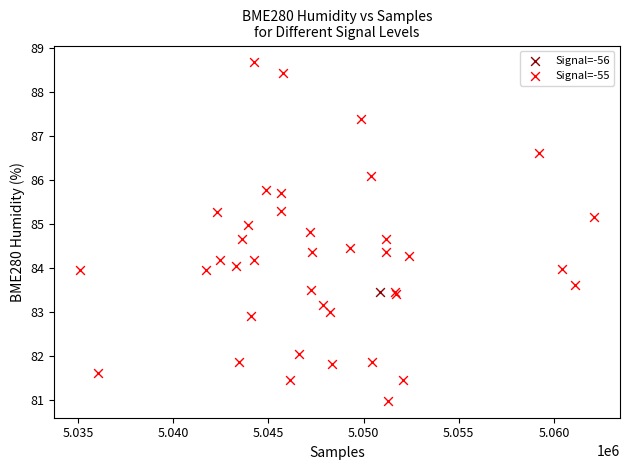

What are all the series names shown in the legend?

Signal=-56, Signal=-55